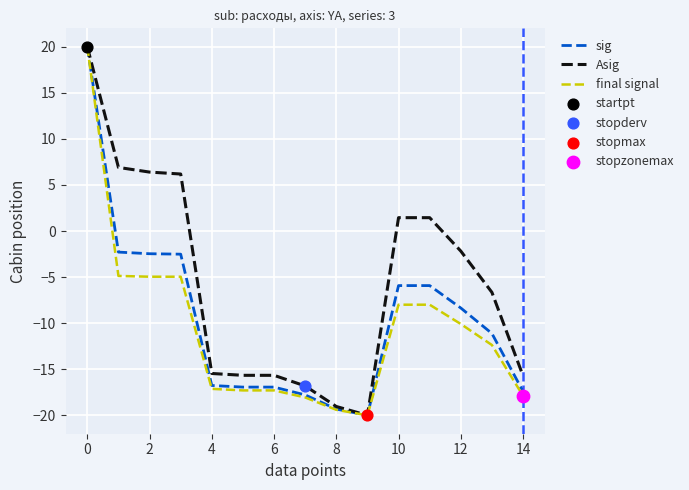

What is the minimum value for Asig?

-20.0